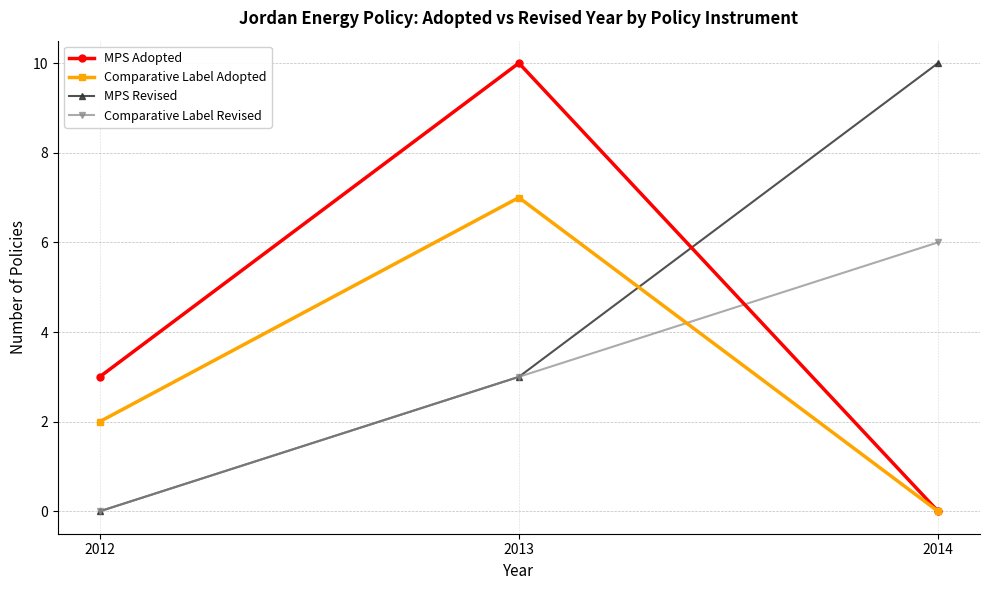

What is the sum of all MPS Revised values?

13